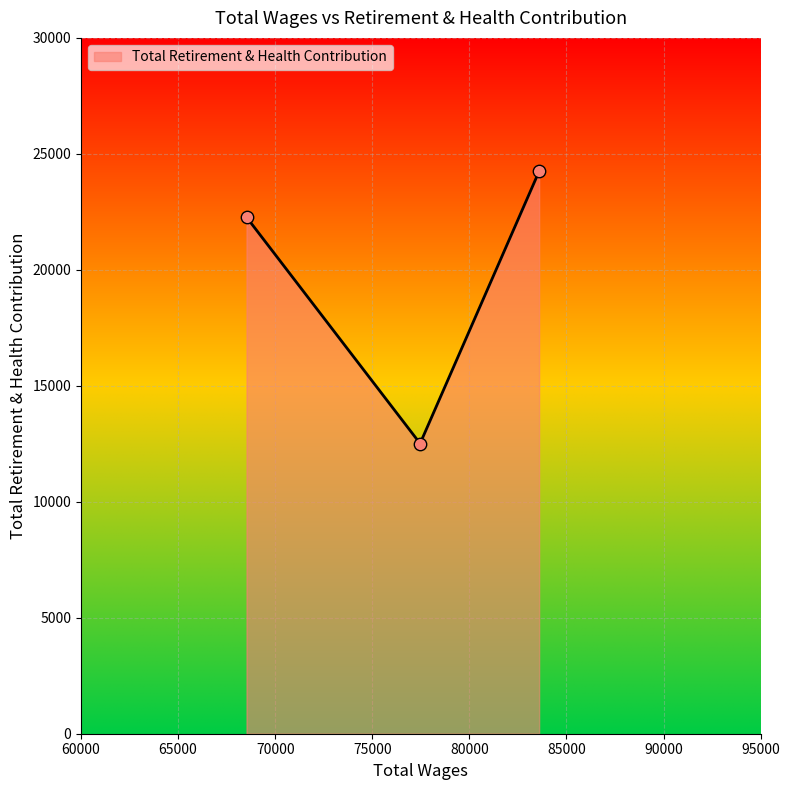

What is the minimum value shown in the chart?

12512